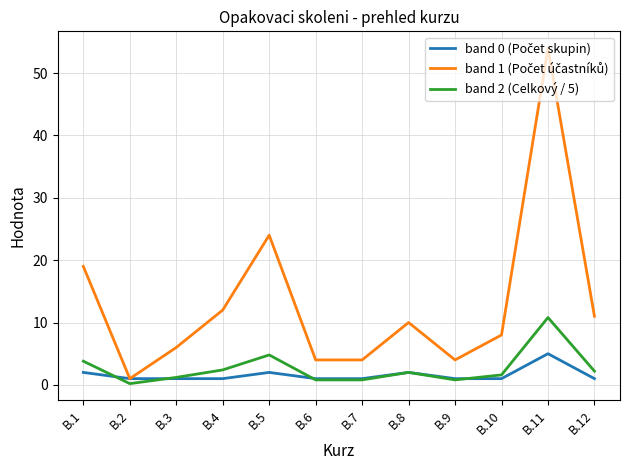

At which category is the sum across all series the highest?

B.11